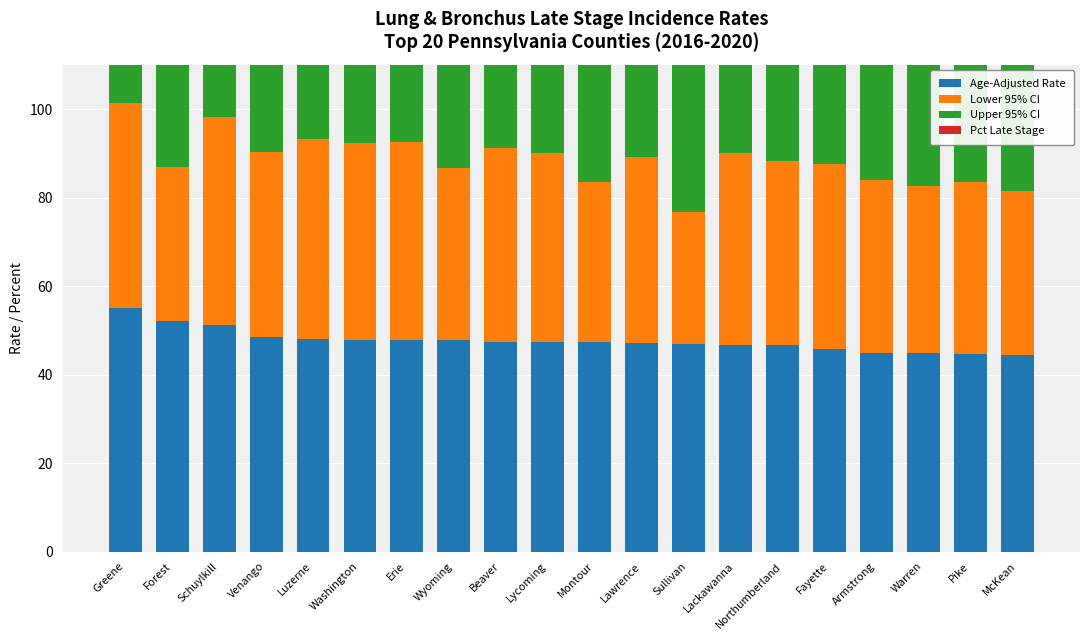

Reading right to left, transcribe all the data shown in this chart.

Age-Adjusted Rate: 44.4	44.7	44.8	44.8	45.8	46.6	46.7	46.9	47.1	47.3	47.4	47.4	47.8	47.9	47.9	48.0	48.4	51.3	52.0	55.0
Lower 95% CI: 37.0	38.8	37.8	39.2	41.7	41.7	43.3	29.9	42.1	36.2	42.7	43.7	38.8	44.7	44.5	45.2	41.9	47.0	35.0	46.3
Upper 95% CI: 53.1	51.6	53.0	51.1	50.3	52.0	50.3	74.5	52.8	61.2	52.5	51.4	58.7	51.2	51.6	50.9	55.9	55.9	89.9	65.0
Pct Late Stage: 70.7	66.2	73.6	68.2	68.1	67.5	68.7	79.4	67.6	71.4	69.8	70.5	71.7	74.6	69.3	68.1	70.8	66.2	78.0	72.2